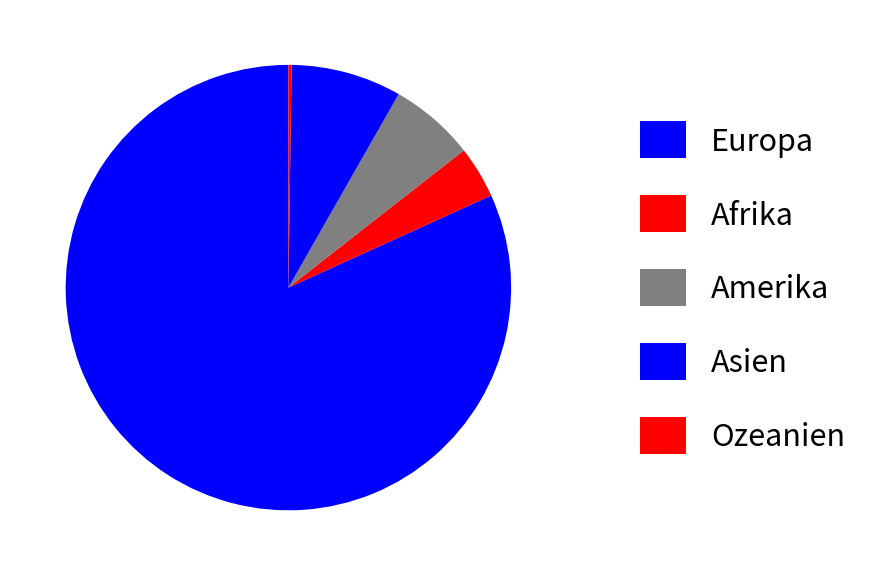

Is there any slice that represents more than half of the pie?

Yes